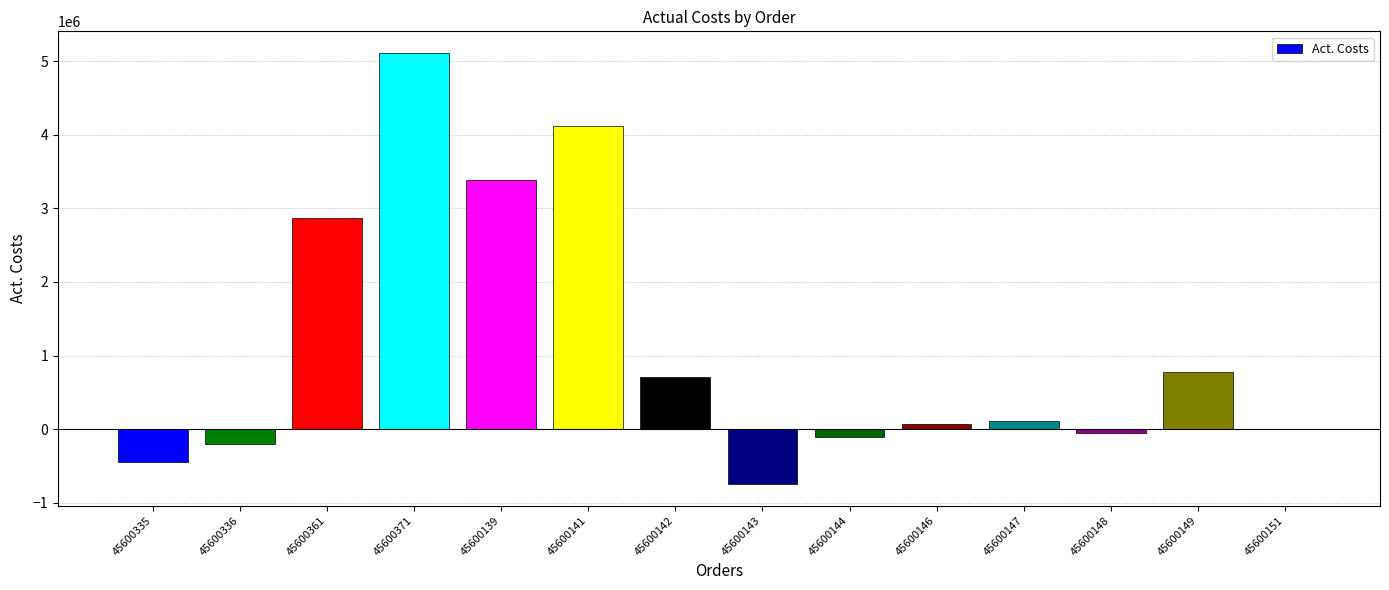

At which label does the data first exceed 104883?

45600361